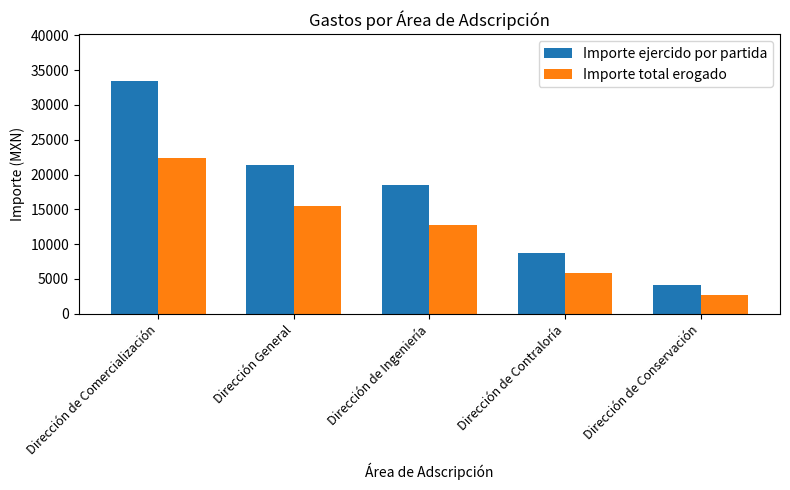

Which series changed the most between Dirección General and Dirección de Ingeniería?

Importe ejercido por partida